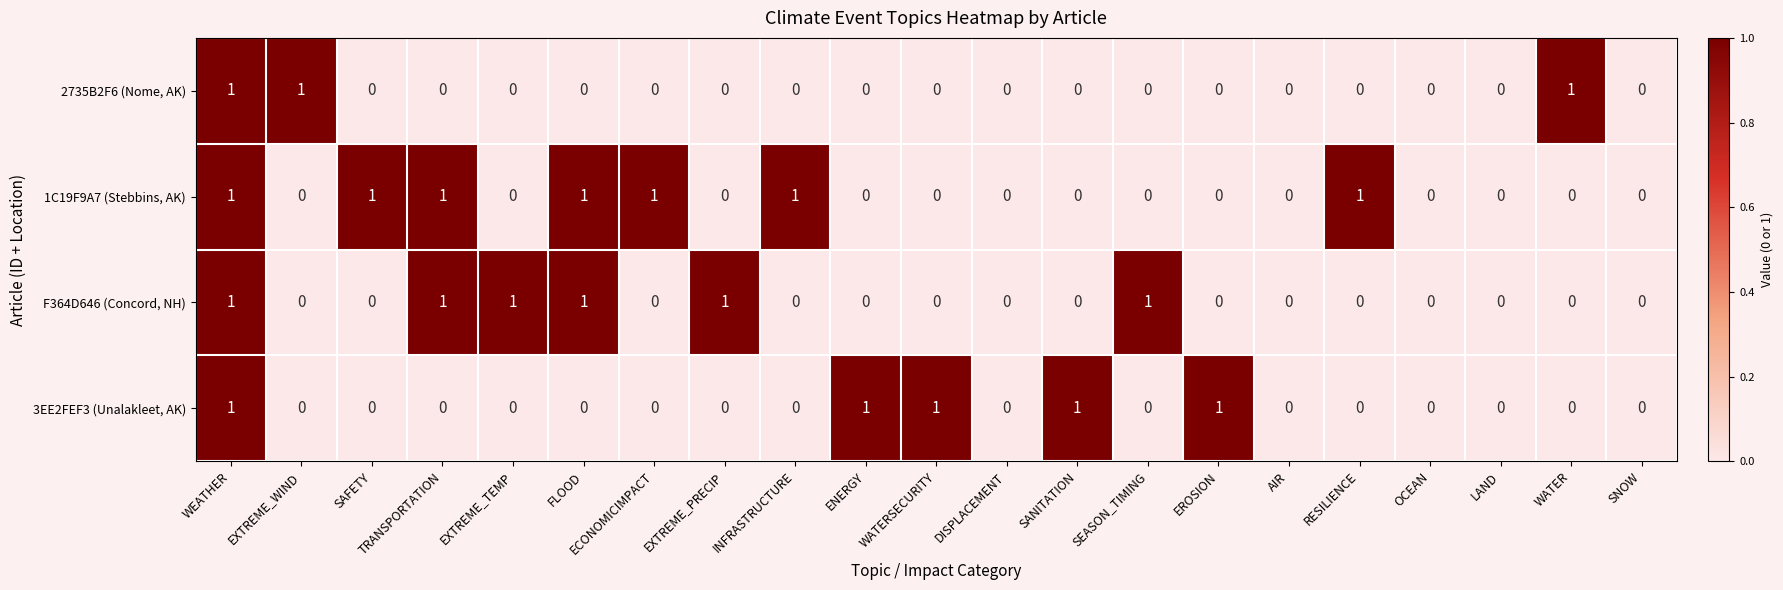

Is it true that 2735B2F6 (Nome, AK) equals 0 at RESILIENCE?

True